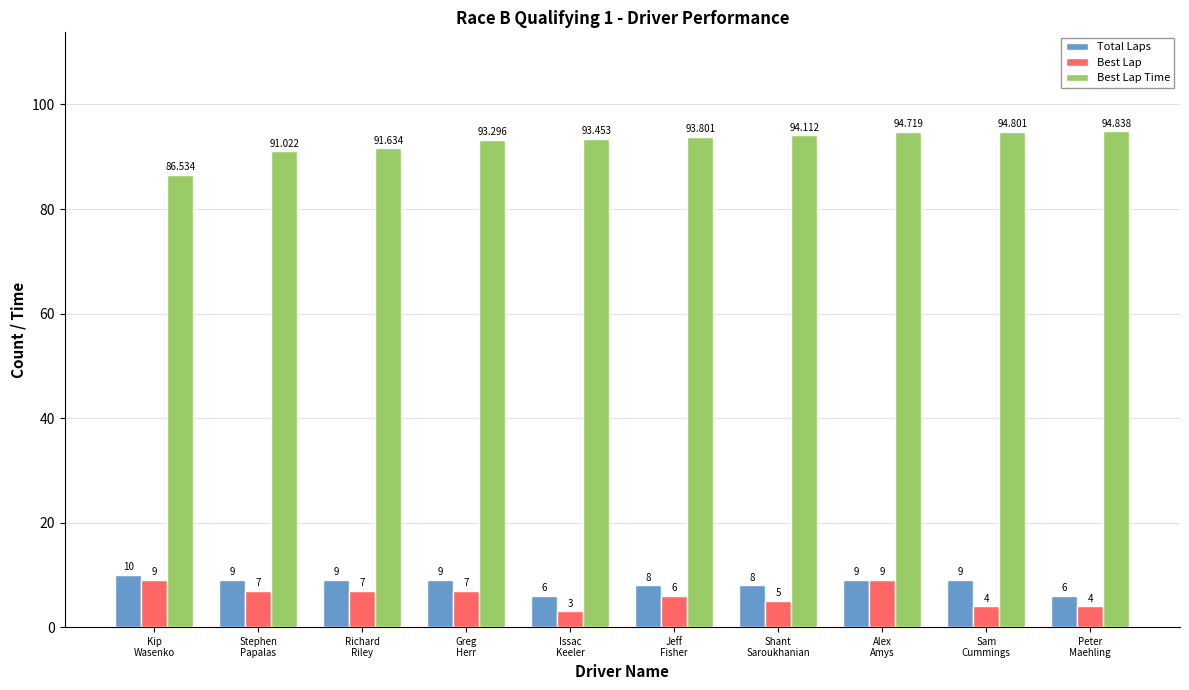

What is the label of the 9th bar from the left?

Sam
Cummings